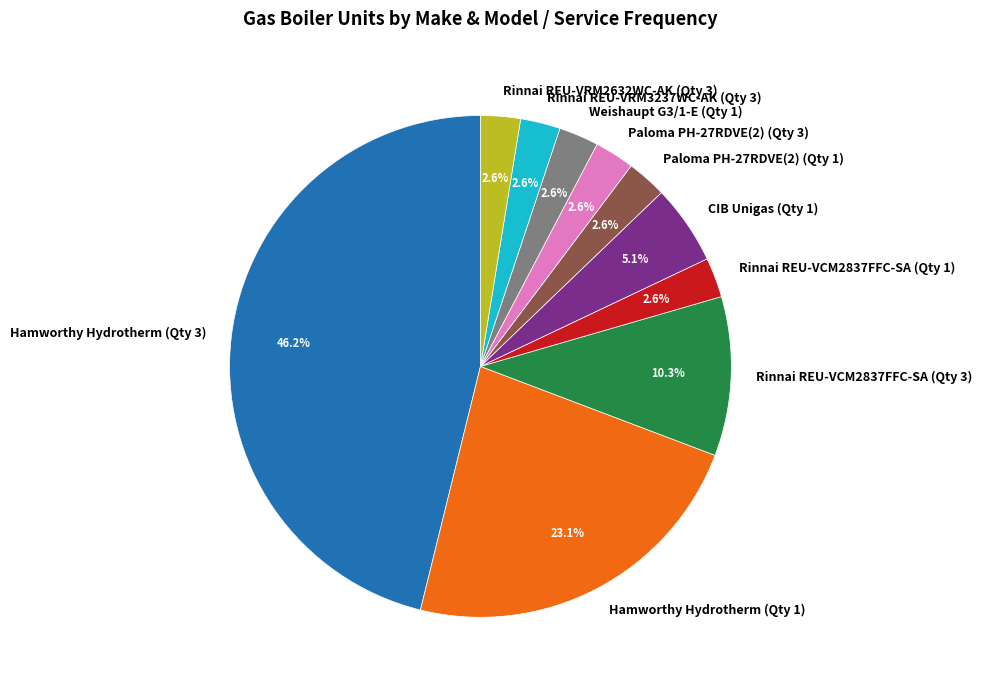

To the nearest percent, what is the combined percentage of CIB Unigas (Qty 1) and Paloma PH-27RDVE(2) (Qty 3)?

8%